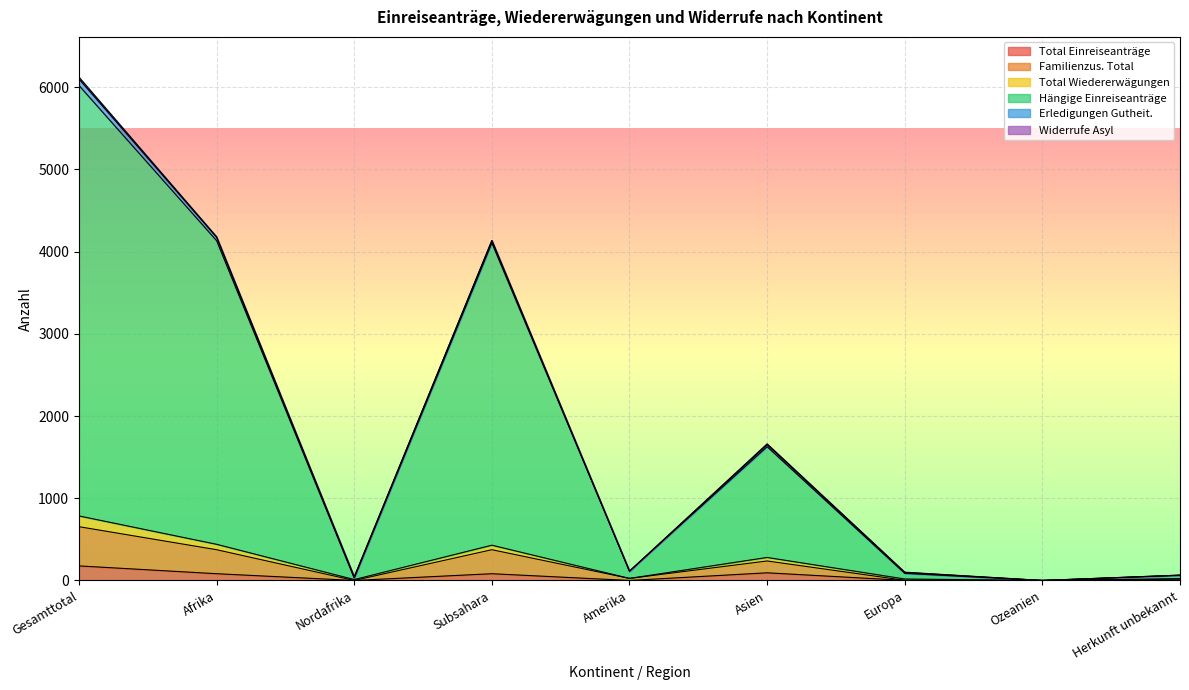

At which label does Hängige Einreiseanträge reach its peak?

Gesamttotal